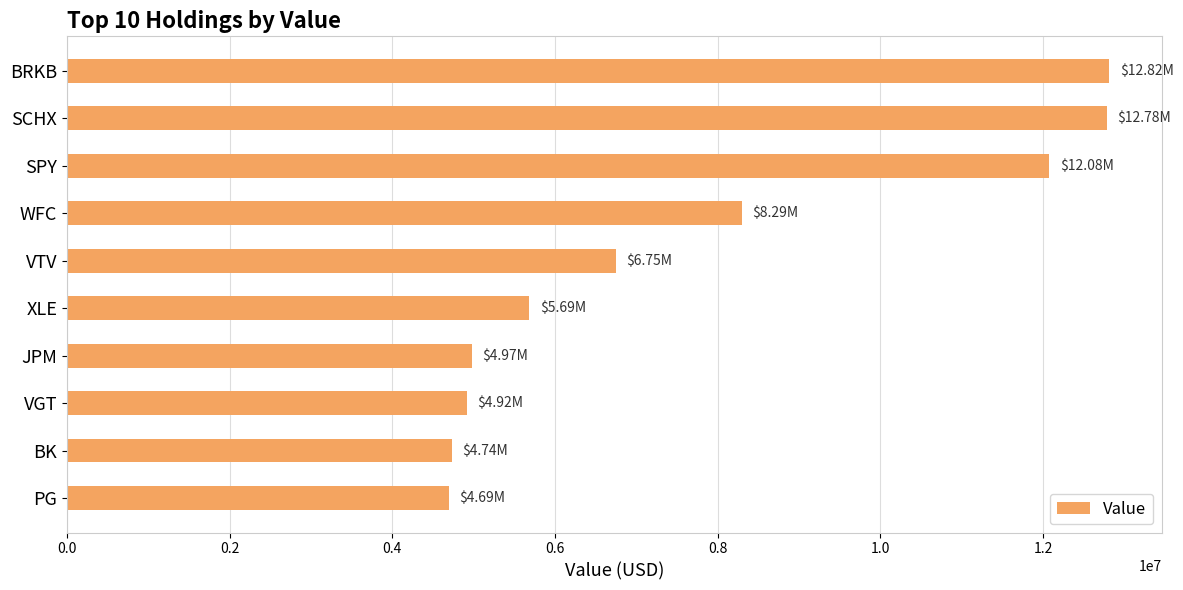

What is the difference between the maximum and second lowest values?

8080000